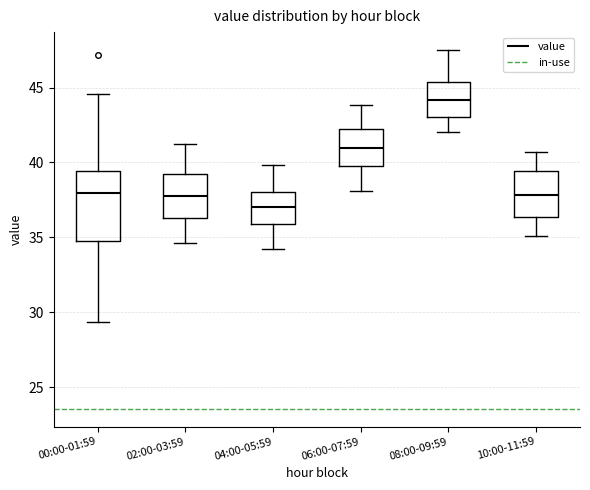

Where does the median line of the box for 08:00-09:59 sit on the y-axis? The values are not printed on the chart, so give them approximately, as read against the axis.

44.0